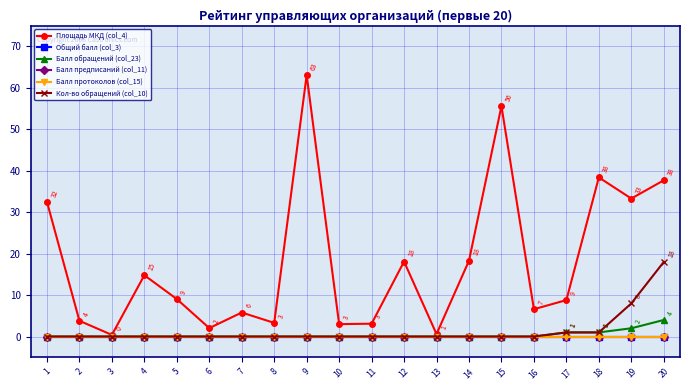

At how many categories does at least one series exceed 36?

4